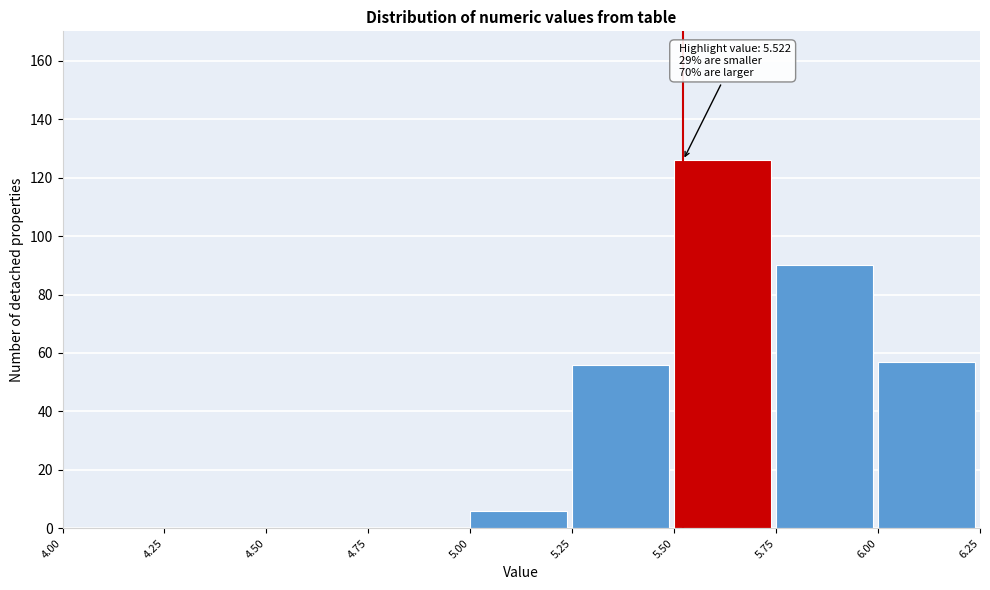

Which range on the x-axis has the tallest bar?

5.50 to 5.75